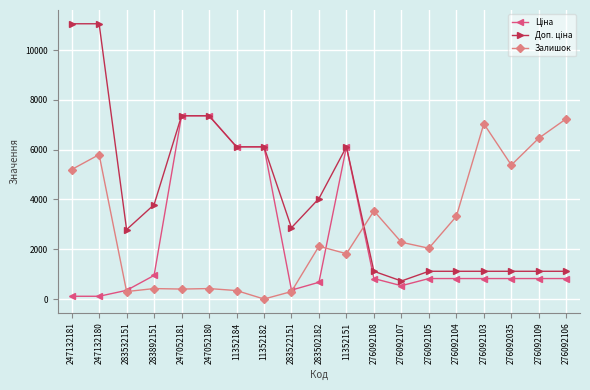

What is the value of the Залишок point at the 13th from the left?

2280.0